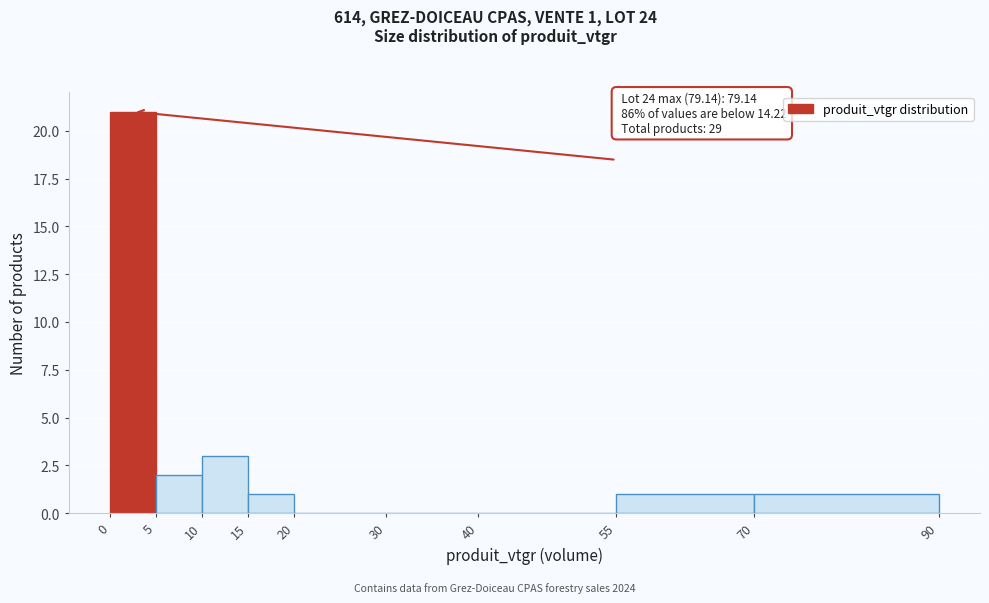

Over which range of the x-axis is the bar tallest?

0 to 5